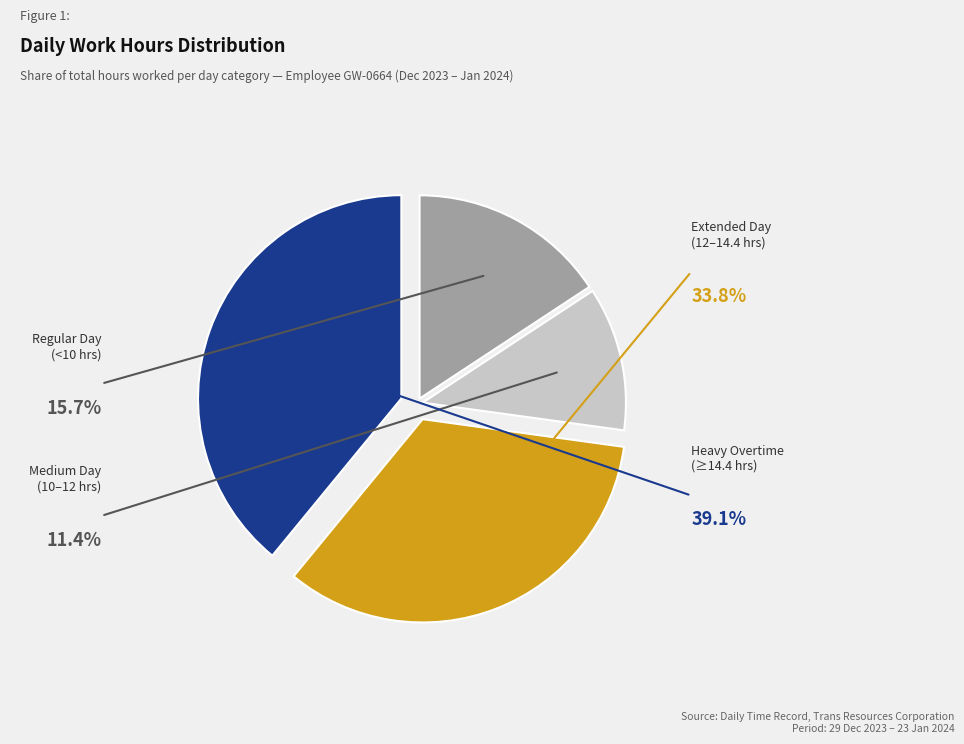

Is there a majority slice in this chart?

No